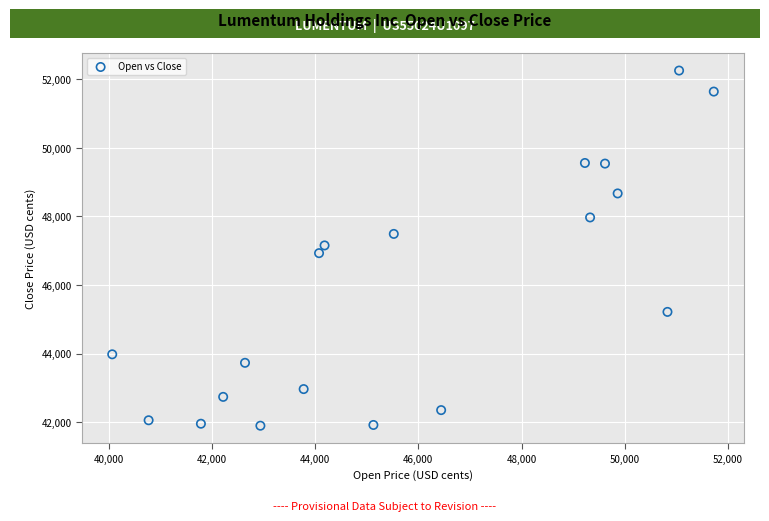

What is the range of X values (max minus min)?

11652